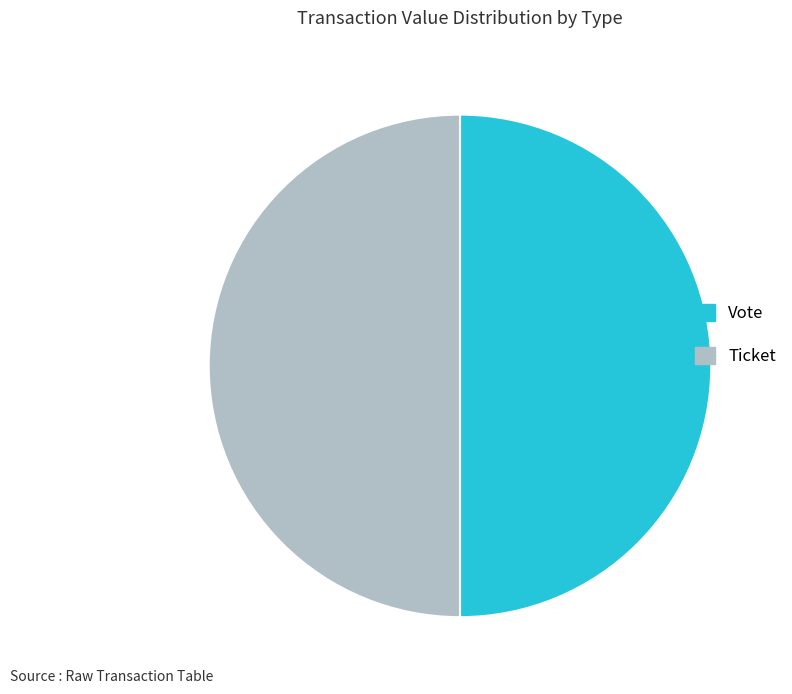

The Ticket slice represents 41% of the pie. True or false?

False